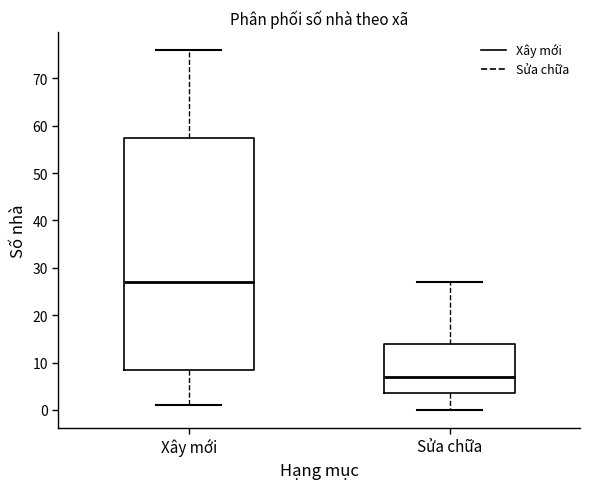

Reading left to right, read every box against the y-axis: the position of its median line, the range the box covers, and the ends of its whiskers. The values are not printed on the chart, so give them approximately, as read against the axis.

Xây mới: median 27, box 9 to 58, whiskers 1 to 76
Sửa chữa: median 7, box 4 to 14, whiskers 0 to 27